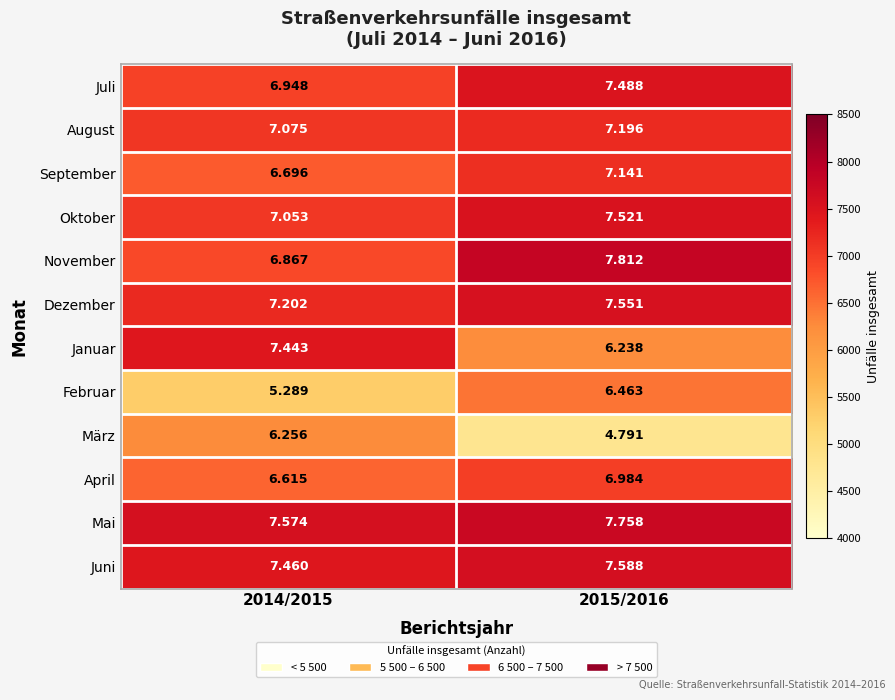

Rank the series at 2014/2015 from highest to lowest value.

Mai, Juni, Januar, Dezember, August, Oktober, Juli, November, September, April, März, Februar